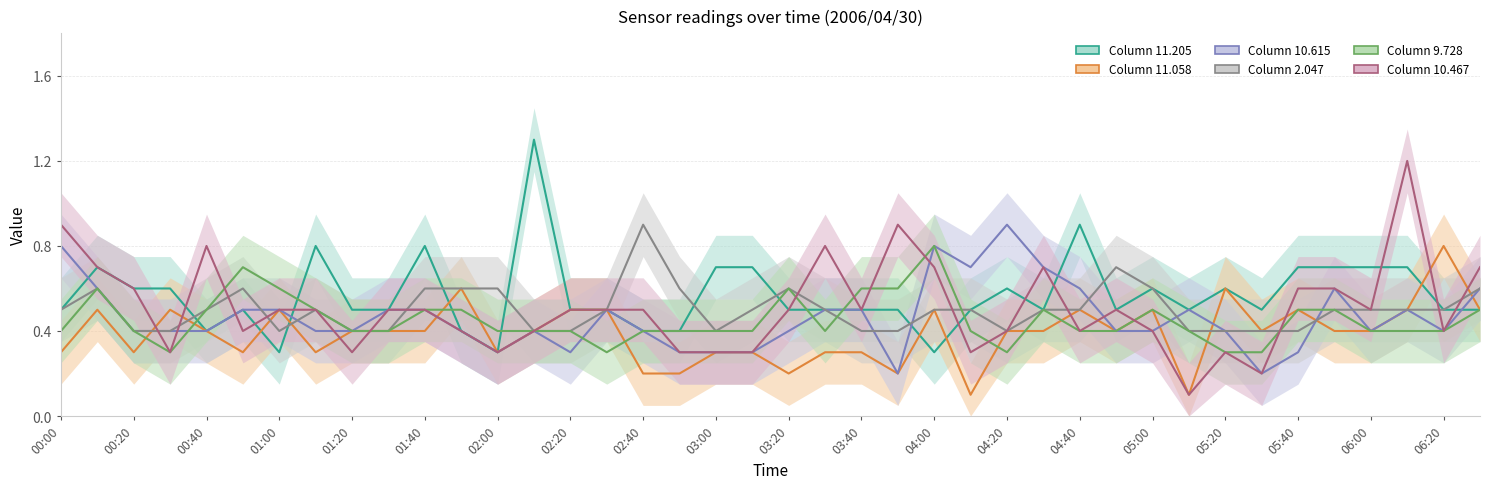

Reading right to left, list all the values displayed in this chart.

11.205: 06:30=0.5	06:20=0.5	06:10=0.7	06:00=0.7	05:50=0.7	05:40=0.7	05:30=0.5	05:20=0.6	05:10=0.5	05:00=0.6	04:50=0.5	04:40=0.9	04:30=0.5	04:20=0.6	04:10=0.5	04:00=0.3	03:50=0.5	03:40=0.5	03:30=0.5	03:20=0.5	03:10=0.7	03:00=0.7	02:50=0.4	02:40=0.4	02:30=0.5	02:20=0.5	02:10=1.3	02:00=0.3	01:50=0.4	01:40=0.8	01:30=0.5	01:20=0.5	01:10=0.8	01:00=0.3	00:50=0.5	00:40=0.4	00:30=0.6	00:20=0.6	00:10=0.7	00:00=0.5
11.058: 06:30=0.5	06:20=0.8	06:10=0.5	06:00=0.4	05:50=0.4	05:40=0.5	05:30=0.4	05:20=0.6	05:10=0.1	05:00=0.5	04:50=0.4	04:40=0.5	04:30=0.4	04:20=0.4	04:10=0.1	04:00=0.5	03:50=0.2	03:40=0.3	03:30=0.3	03:20=0.2	03:10=0.3	03:00=0.3	02:50=0.2	02:40=0.2	02:30=0.5	02:20=0.5	02:10=0.4	02:00=0.3	01:50=0.6	01:40=0.4	01:30=0.4	01:20=0.4	01:10=0.3	01:00=0.5	00:50=0.3	00:40=0.4	00:30=0.5	00:20=0.3	00:10=0.5	00:00=0.3
10.615: 06:30=0.6	06:20=0.4	06:10=0.5	06:00=0.4	05:50=0.6	05:40=0.3	05:30=0.2	05:20=0.4	05:10=0.5	05:00=0.4	04:50=0.4	04:40=0.6	04:30=0.7	04:20=0.9	04:10=0.7	04:00=0.8	03:50=0.2	03:40=0.5	03:30=0.5	03:20=0.4	03:10=0.3	03:00=0.3	02:50=0.3	02:40=0.4	02:30=0.5	02:20=0.3	02:10=0.4	02:00=0.3	01:50=0.4	01:40=0.5	01:30=0.5	01:20=0.4	01:10=0.4	01:00=0.5	00:50=0.5	00:40=0.4	00:30=0.4	00:20=0.4	00:10=0.6	00:00=0.8
2.047: 06:30=0.6	06:20=0.5	06:10=0.5	06:00=0.5	05:50=0.5	05:40=0.4	05:30=0.4	05:20=0.4	05:10=0.4	05:00=0.6	04:50=0.7	04:40=0.5	04:30=0.5	04:20=0.4	04:10=0.5	04:00=0.5	03:50=0.4	03:40=0.4	03:30=0.5	03:20=0.6	03:10=0.5	03:00=0.4	02:50=0.6	02:40=0.9	02:30=0.5	02:20=0.4	02:10=0.4	02:00=0.6	01:50=0.6	01:40=0.6	01:30=0.4	01:20=0.4	01:10=0.5	01:00=0.4	00:50=0.6	00:40=0.5	00:30=0.4	00:20=0.4	00:10=0.6	00:00=0.5
9.728: 06:30=0.5	06:20=0.4	06:10=0.4	06:00=0.4	05:50=0.5	05:40=0.5	05:30=0.3	05:20=0.3	05:10=0.4	05:00=0.5	04:50=0.4	04:40=0.4	04:30=0.5	04:20=0.3	04:10=0.4	04:00=0.8	03:50=0.6	03:40=0.6	03:30=0.4	03:20=0.6	03:10=0.4	03:00=0.4	02:50=0.4	02:40=0.4	02:30=0.3	02:20=0.4	02:10=0.4	02:00=0.4	01:50=0.5	01:40=0.5	01:30=0.4	01:20=0.4	01:10=0.5	01:00=0.6	00:50=0.7	00:40=0.5	00:30=0.3	00:20=0.4	00:10=0.6	00:00=0.4
10.467: 06:30=0.7	06:20=0.4	06:10=1.2	06:00=0.5	05:50=0.6	05:40=0.6	05:30=0.2	05:20=0.3	05:10=0.1	05:00=0.4	04:50=0.5	04:40=0.4	04:30=0.7	04:20=0.4	04:10=0.3	04:00=0.7	03:50=0.9	03:40=0.5	03:30=0.8	03:20=0.5	03:10=0.3	03:00=0.3	02:50=0.3	02:40=0.5	02:30=0.5	02:20=0.5	02:10=0.4	02:00=0.3	01:50=0.4	01:40=0.5	01:30=0.5	01:20=0.3	01:10=0.5	01:00=0.5	00:50=0.4	00:40=0.8	00:30=0.3	00:20=0.6	00:10=0.7	00:00=0.9